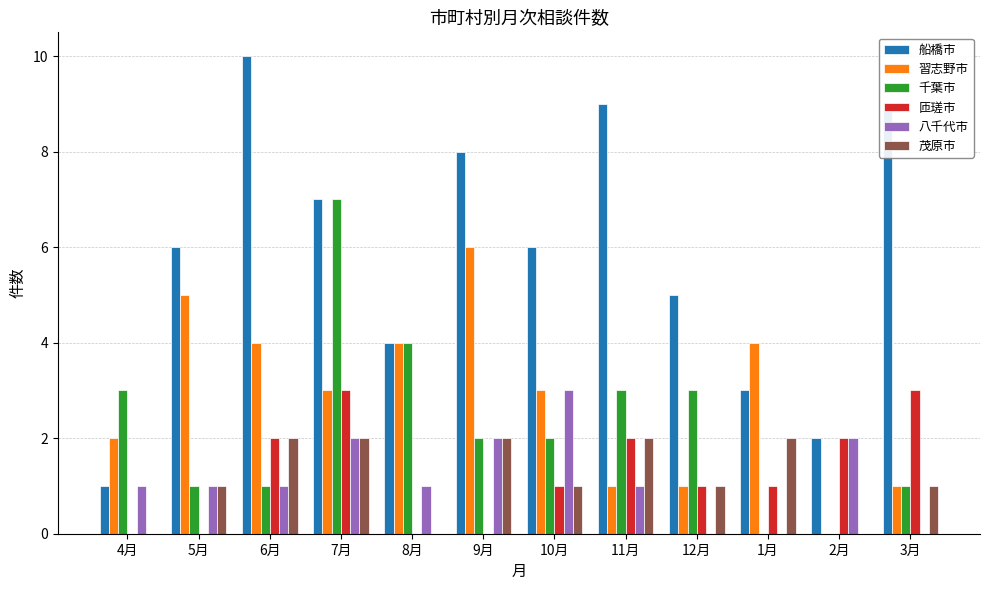

Does the chart contain stacked bars?

No